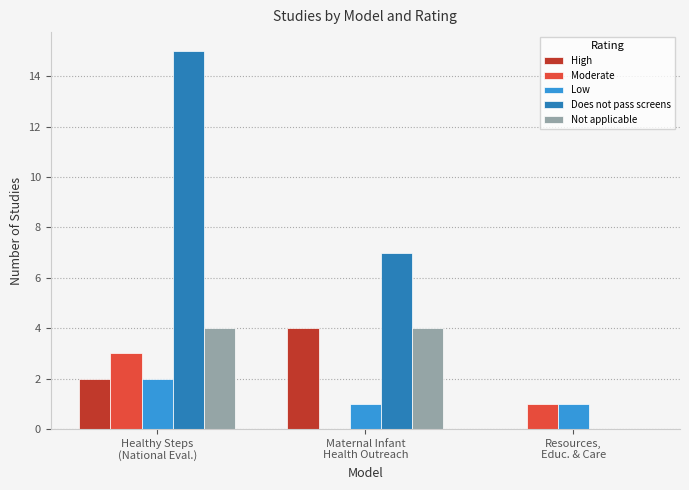

Reading left to right, extract all data points from this chart.

High: Healthy Steps
(National Eval.)=2	Maternal Infant
Health Outreach=4	Resources,
Educ. & Care=0
Moderate: Healthy Steps
(National Eval.)=3	Maternal Infant
Health Outreach=0	Resources,
Educ. & Care=1
Low: Healthy Steps
(National Eval.)=2	Maternal Infant
Health Outreach=1	Resources,
Educ. & Care=1
Does not pass screens: Healthy Steps
(National Eval.)=15	Maternal Infant
Health Outreach=7	Resources,
Educ. & Care=0
Not applicable: Healthy Steps
(National Eval.)=4	Maternal Infant
Health Outreach=4	Resources,
Educ. & Care=0